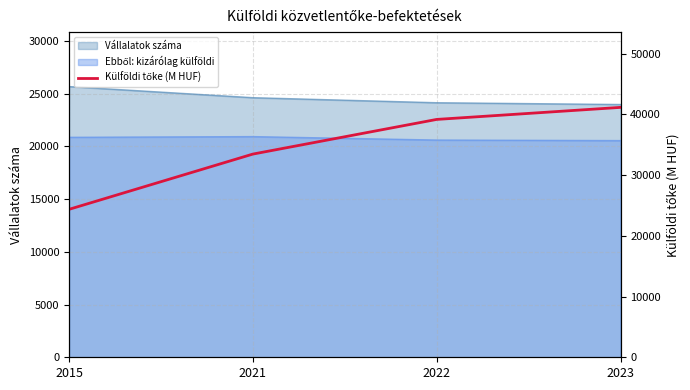

Which category has the lowest value across all series?

2015